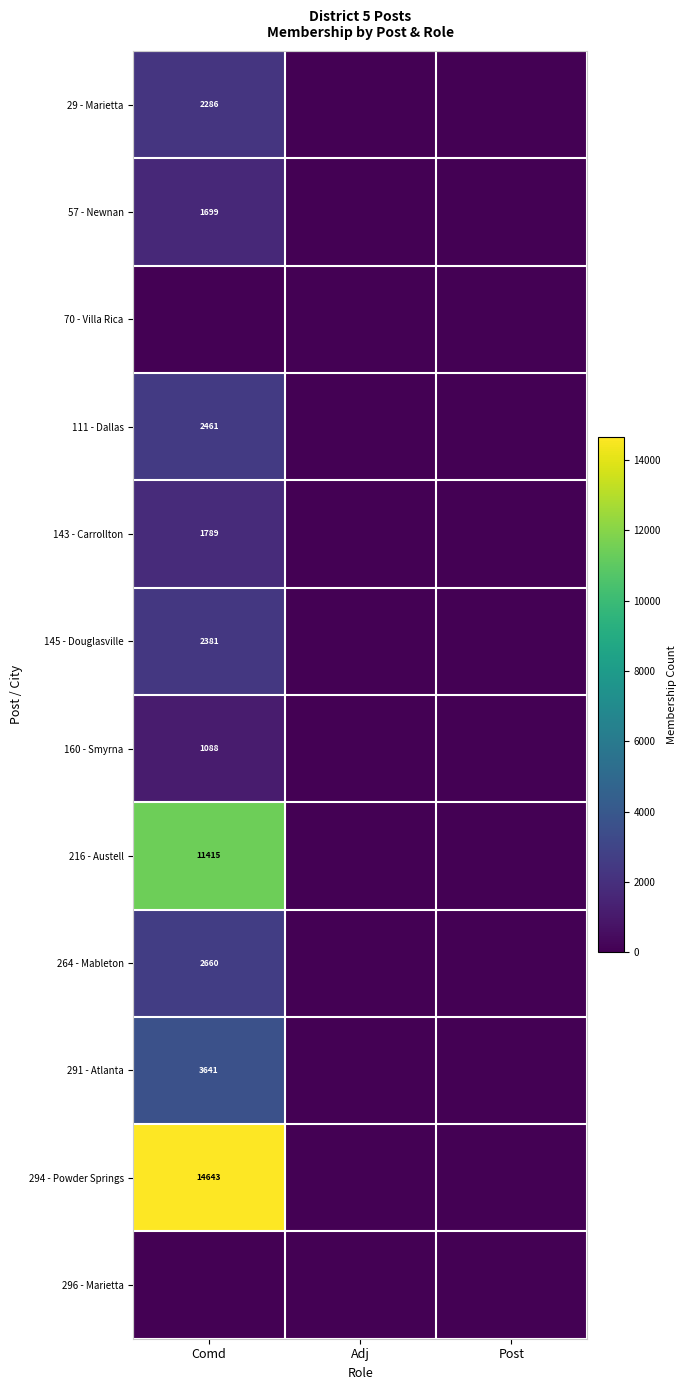

The 143 - Carrollton series shows 596 at Comd. True or false?

False